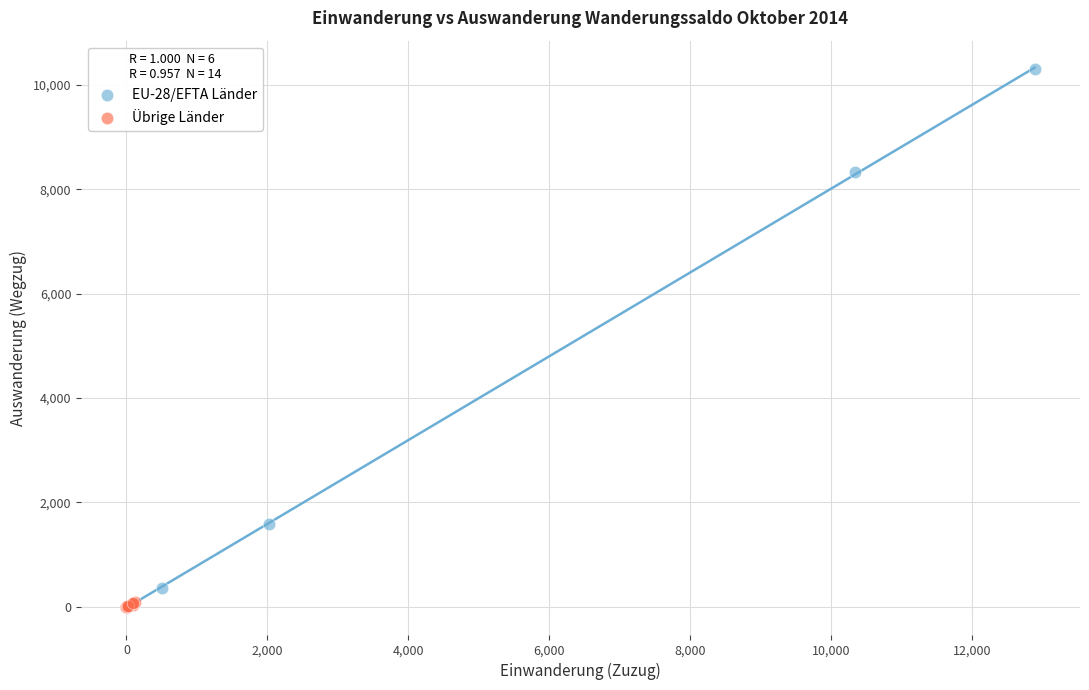

What are all the series names shown in the legend?

EU-28/EFTA Länder, Übrige Länder